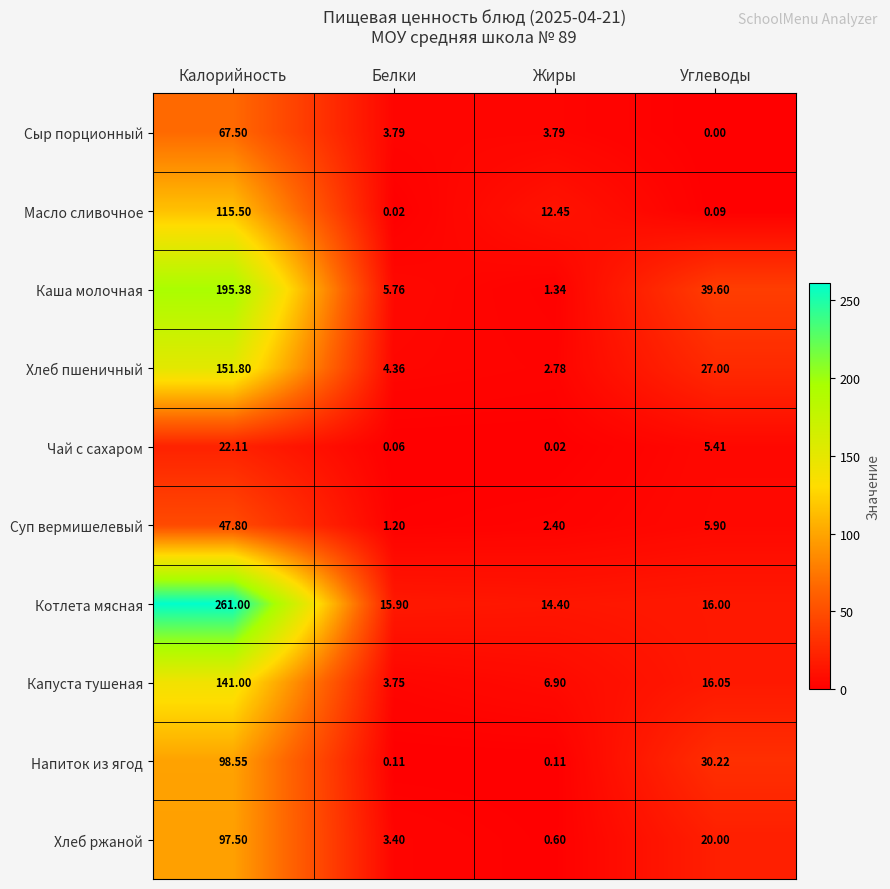

At which category does the chart reach its minimum across all series?

Углеводы